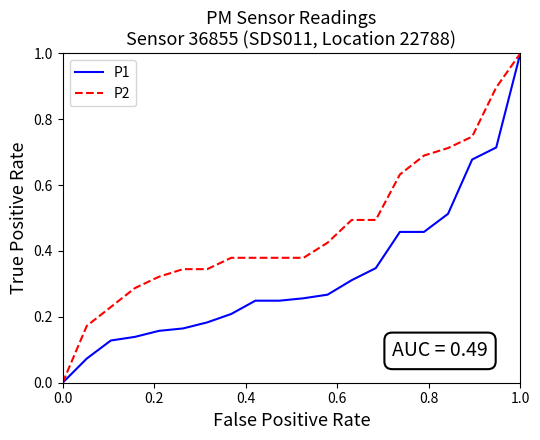

Which series has the largest total across all categories?

P2